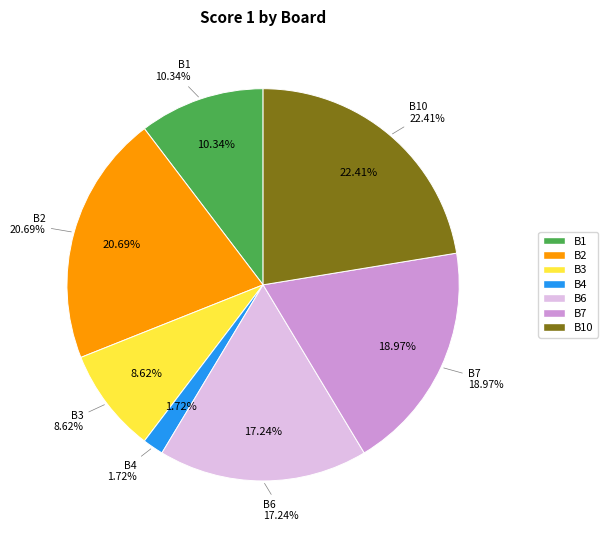

Does Board 2
Liyanage Ari account for over 50% of the chart?

No